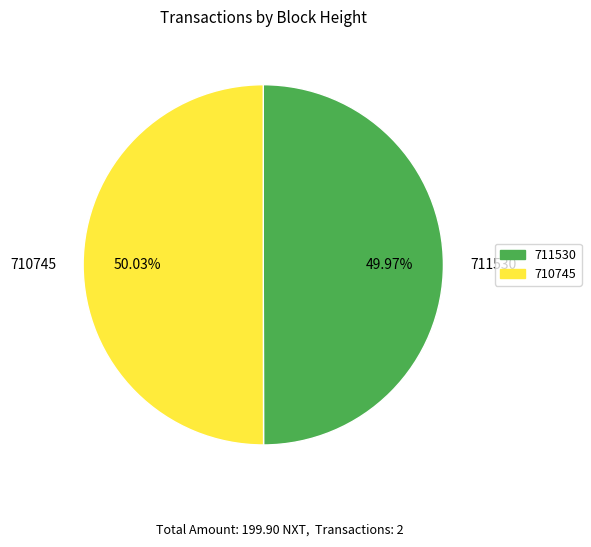

To the nearest percent, what is the average slice percentage?

50%